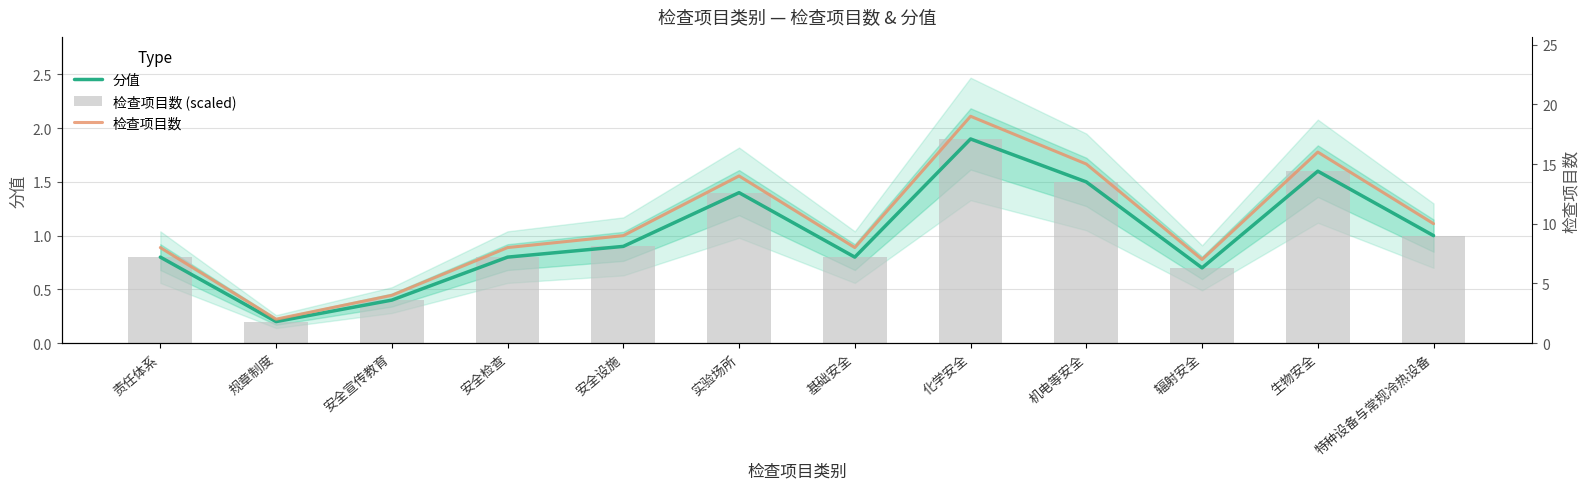

What is the difference between the 分值 values at 责任体系 and 生物安全?

0.8